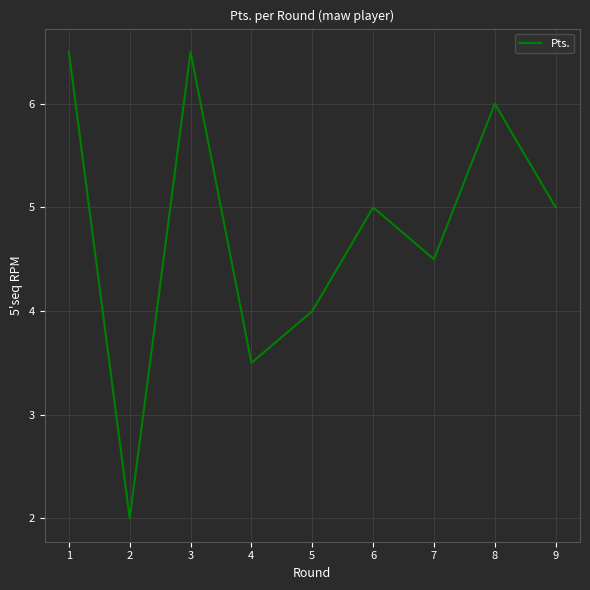

Is it true that the value at 9 is 5.0?

True